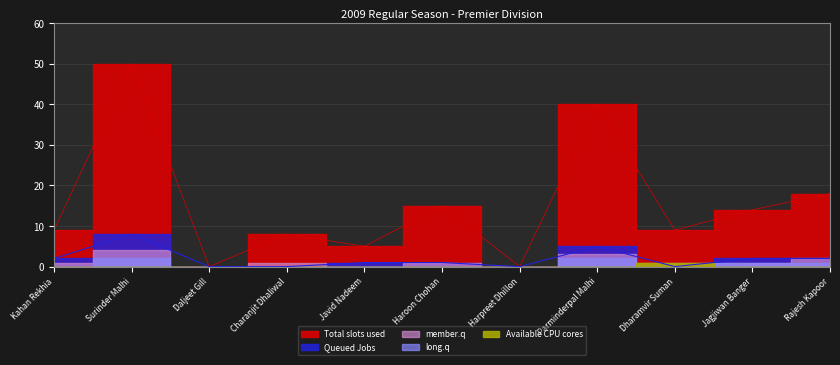

What is the label of the 10th point from the left?

Jagjiwan Banger